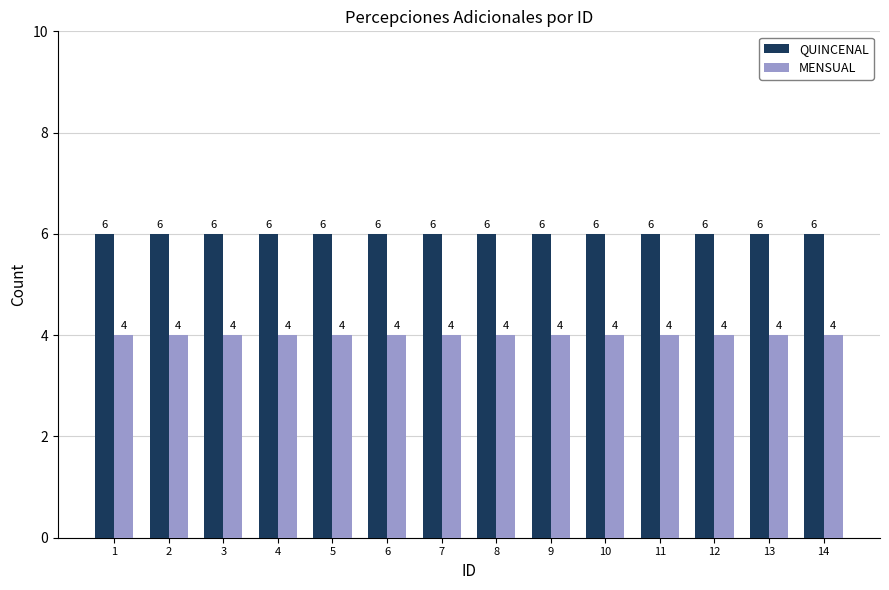

Rank the series by their maximum value, from highest to lowest.

QUINCENAL, MENSUAL